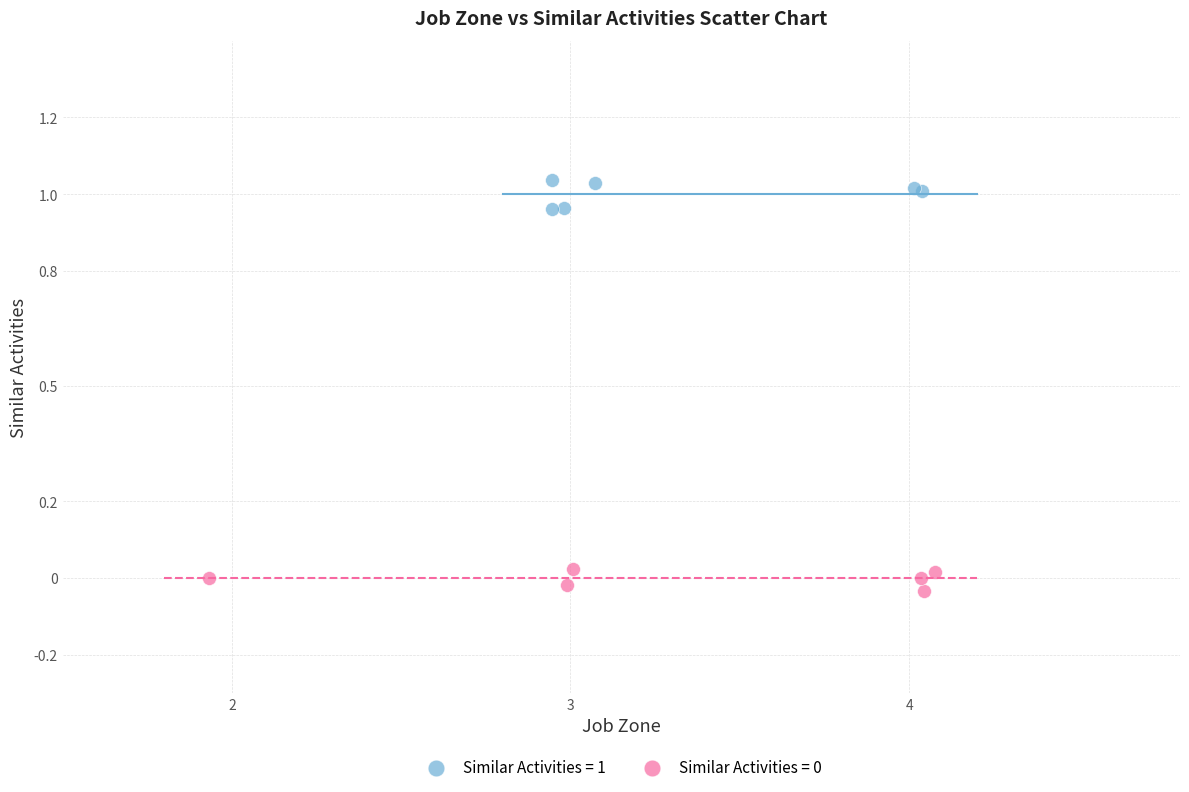

Which series reaches the maximum Y coordinate?

Similar Activities = 1